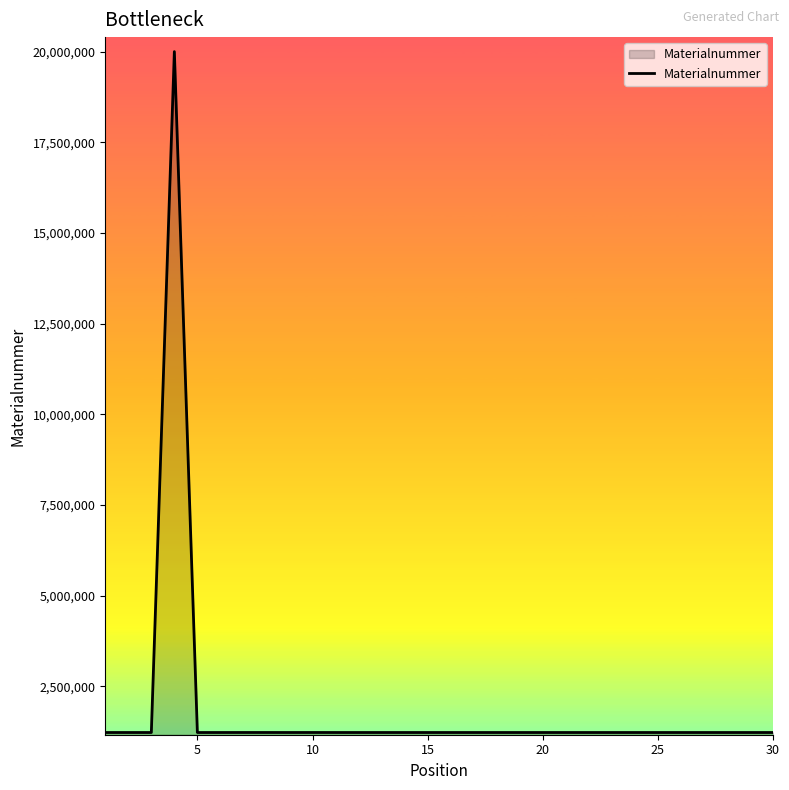

What is the greatest value displayed?

20000165